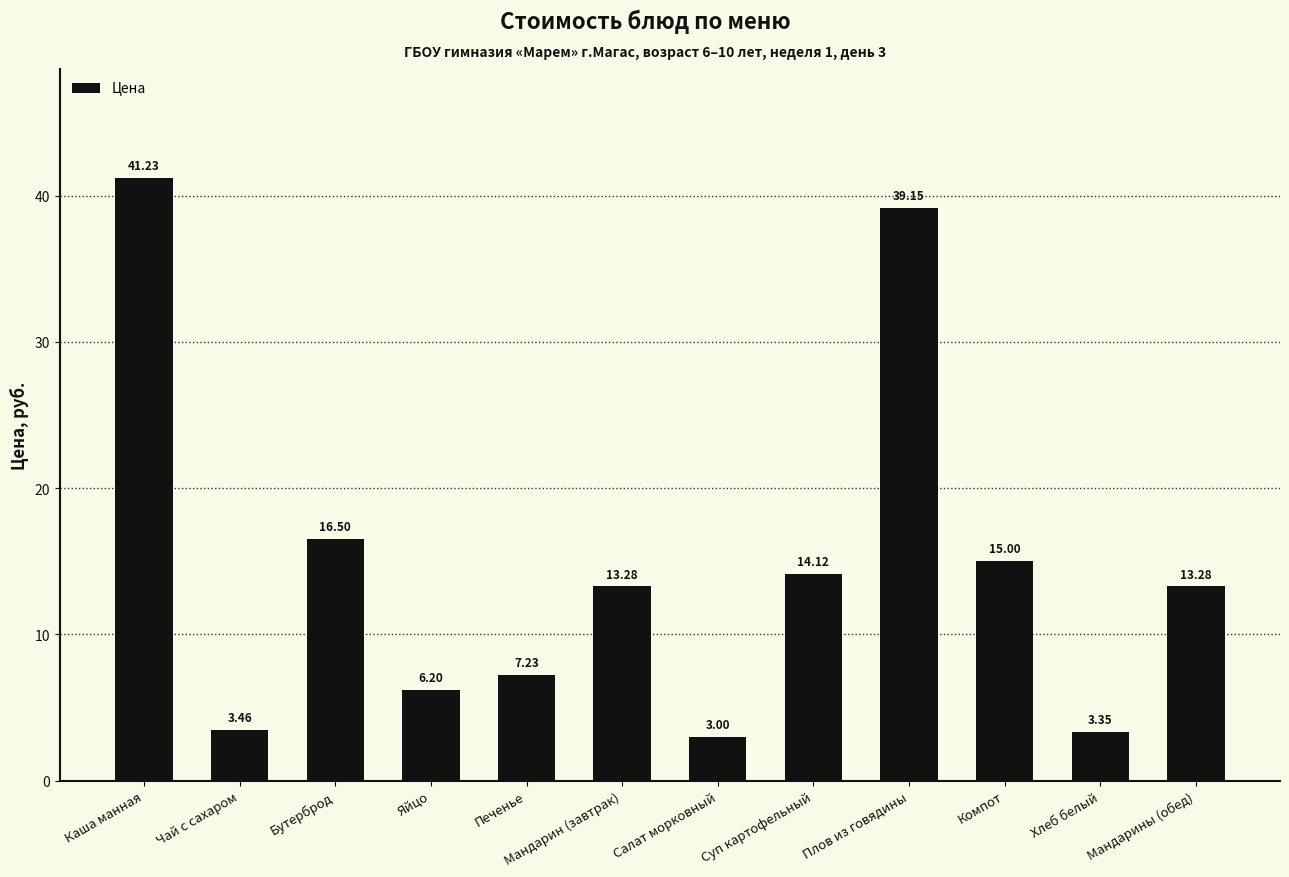

Where does the data first go above 13?

Каша манная